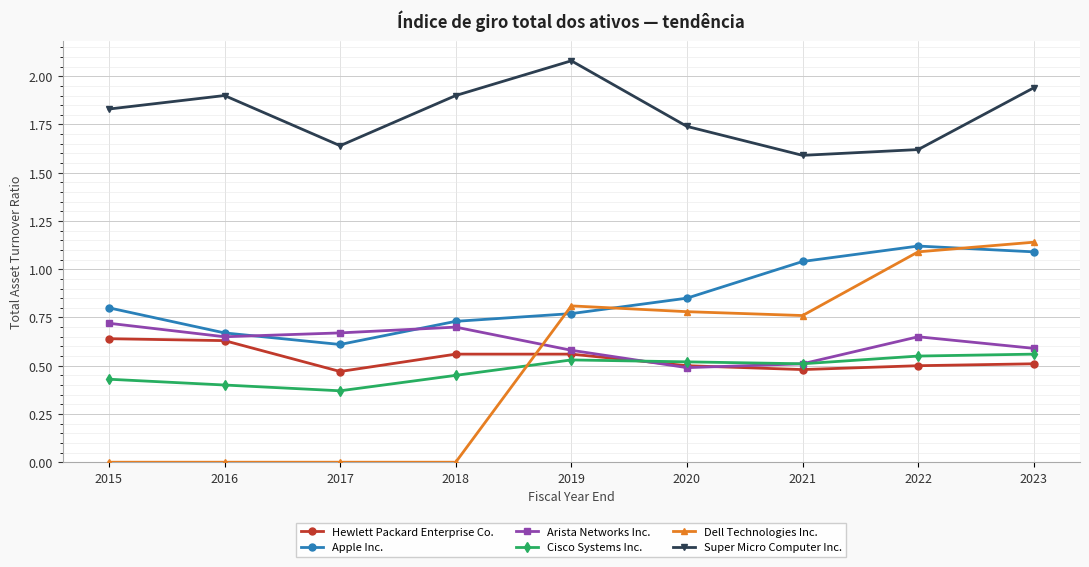

Which series has the widest spread of values?

Dell Technologies Inc.